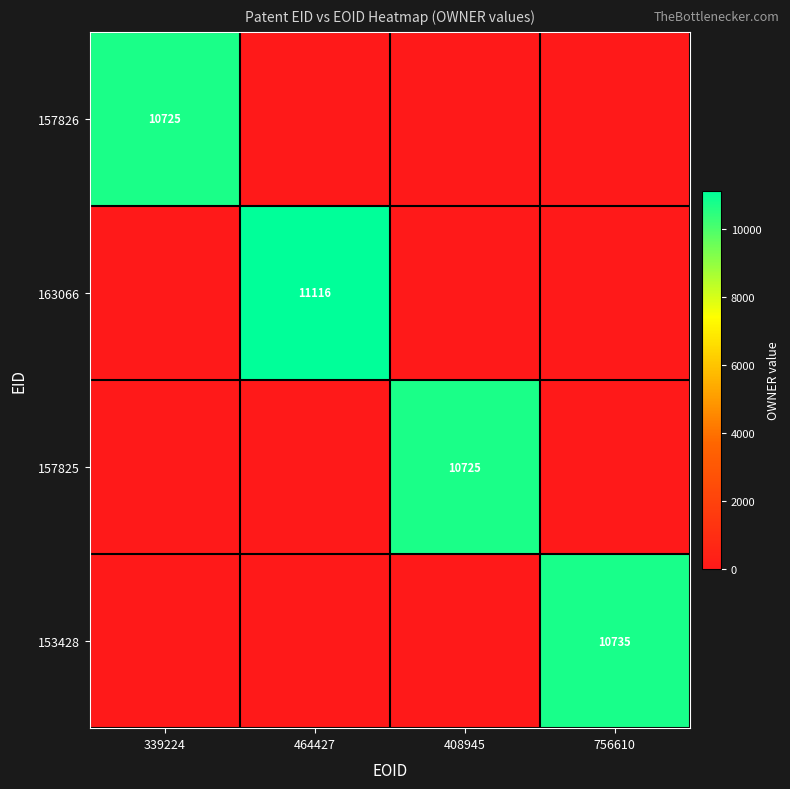

At which category does the chart reach its peak across all series?

464427